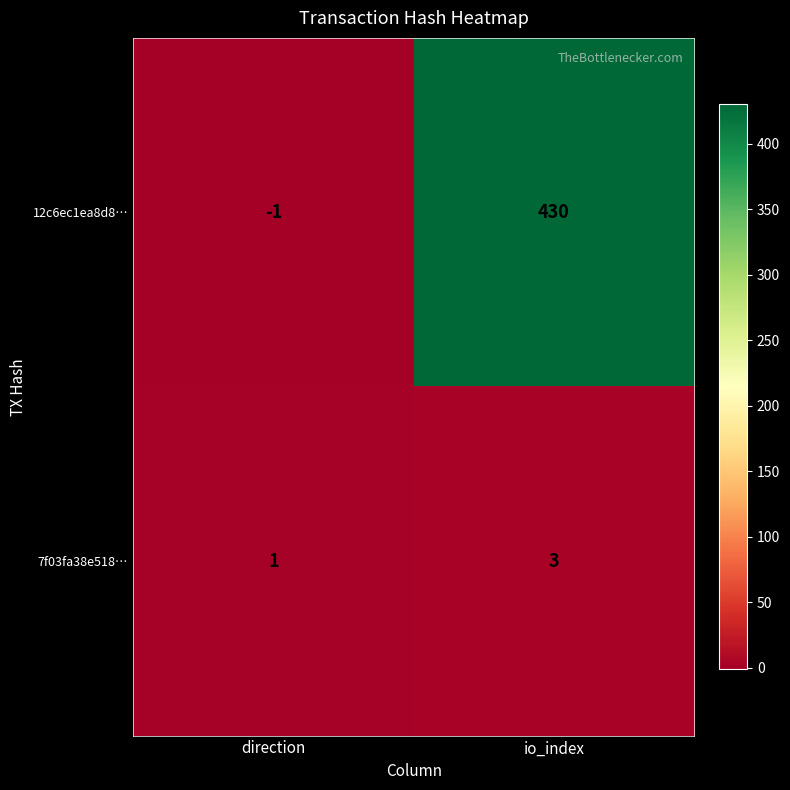

The value of 7f03fa38e518… at direction is 1. True or false?

True